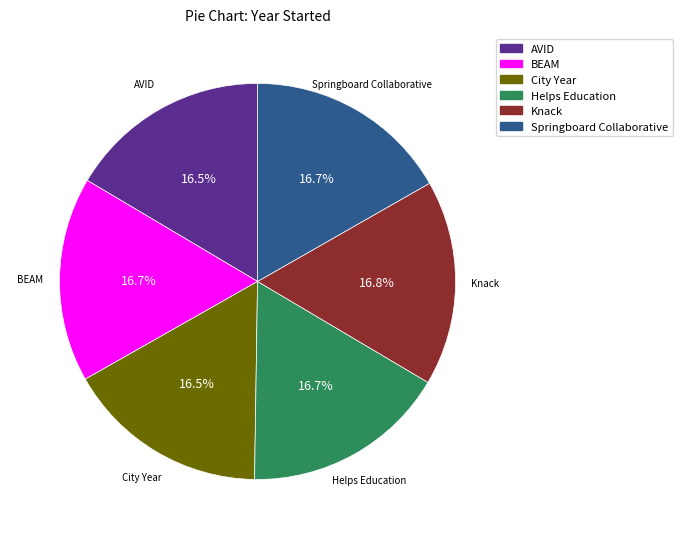

To the nearest percent, what is the average slice percentage?

17%